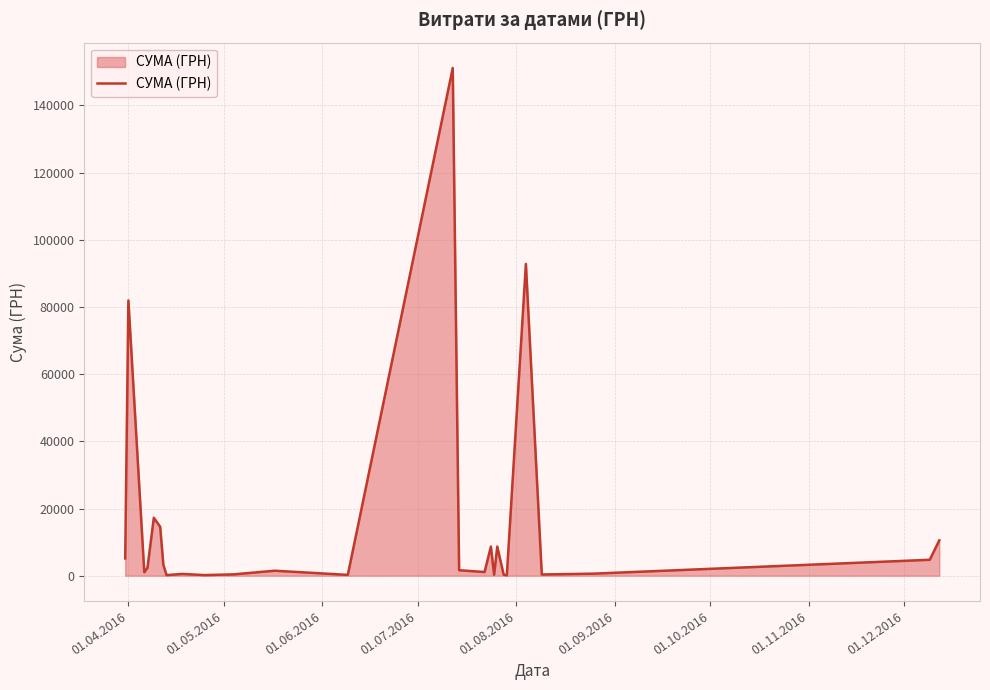

How many values exceed 1631?

13